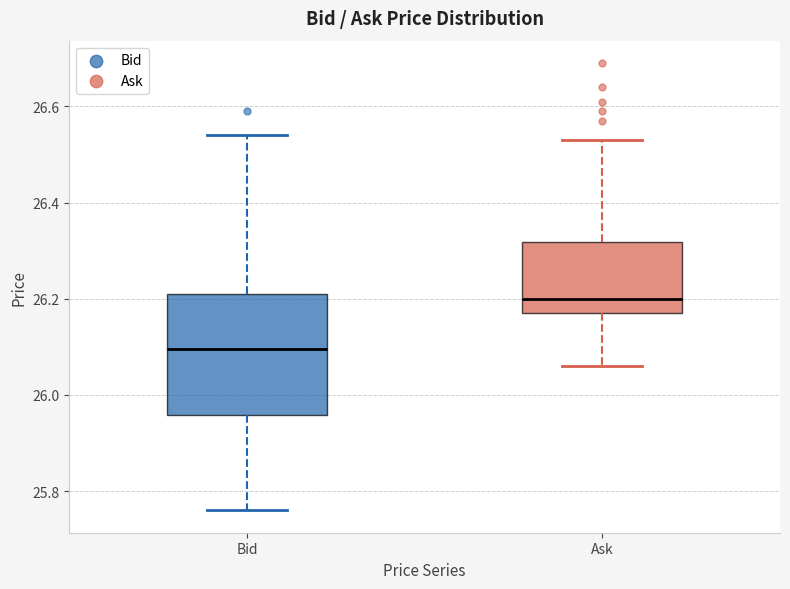

Reading left to right, transcribe this box plot: for each box, give where its median line is, the range the box spans, and where its two whiskers end, as read against the y-axis. The values are not printed on the chart, so give them approximately, as read against the axis.

Bid: median 26.10, box 25.96 to 26.22, whiskers 25.76 to 26.54
Ask: median 26.20, box 26.18 to 26.32, whiskers 26.06 to 26.54